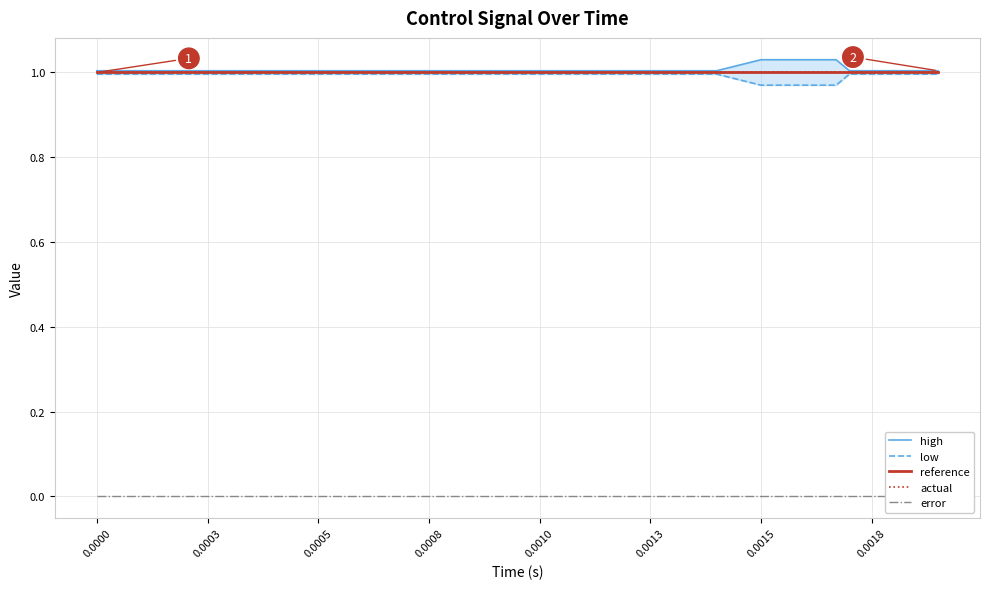

Does the chart display data point markers on the line(s)?

No